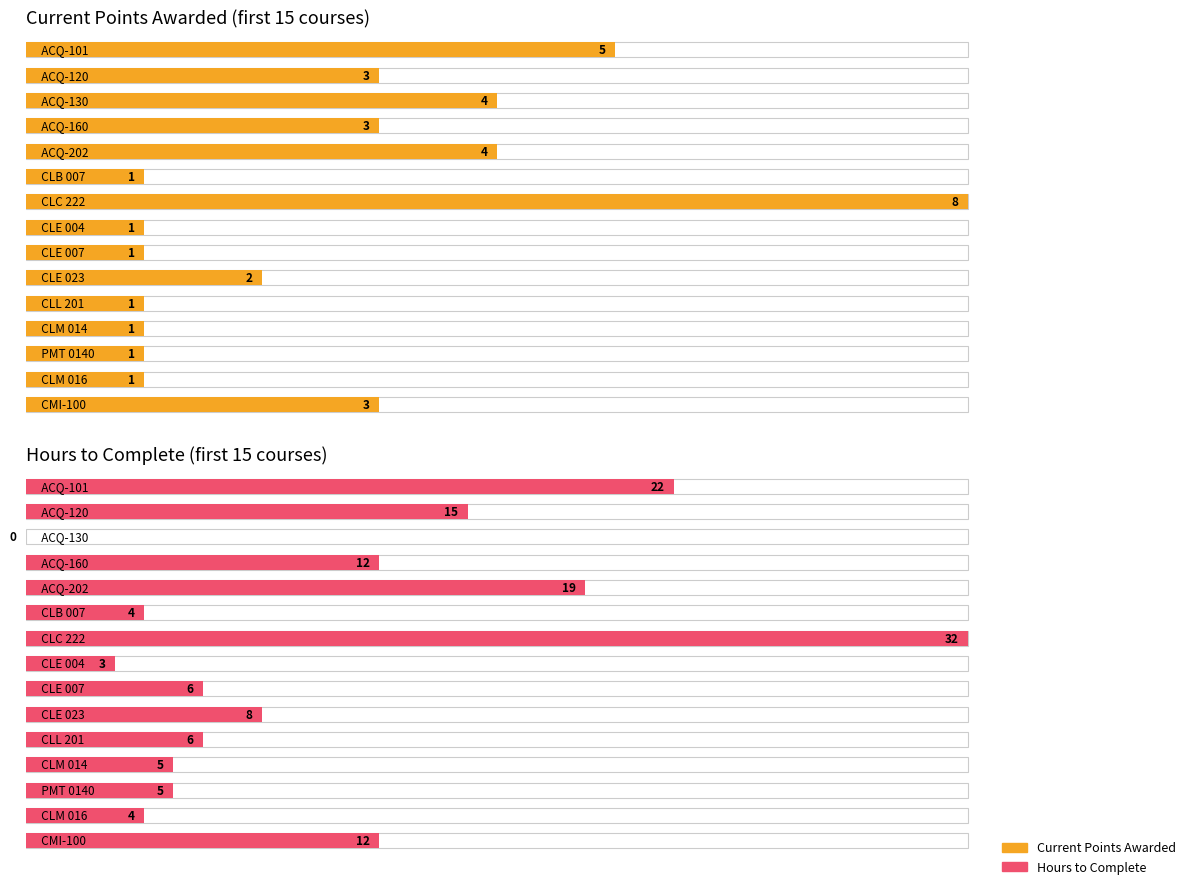

The value of Current Points Awarded (first 15 courses) at 6 is 67.7. True or false?

False